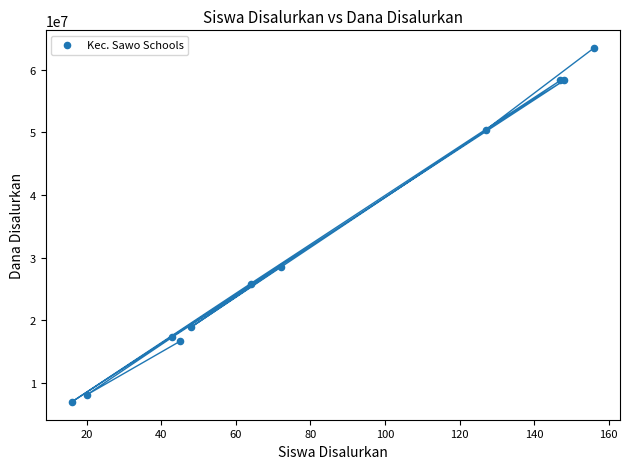

What Y value in the scatter plot is closest to 35212500?

28575000